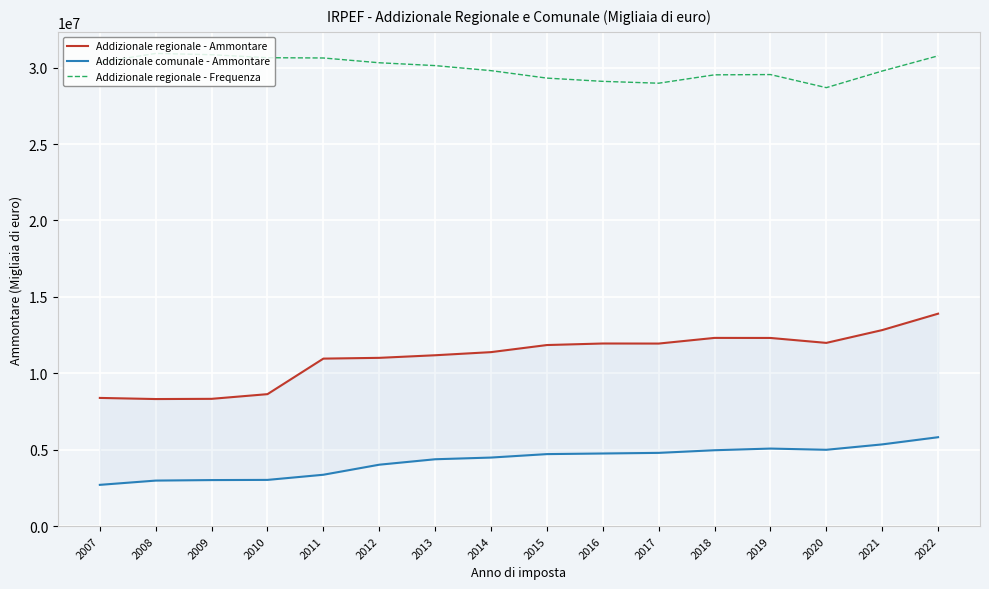

What is the value of the Addizionale regionale - Ammontare point at the 10th from the left?

11948278.0